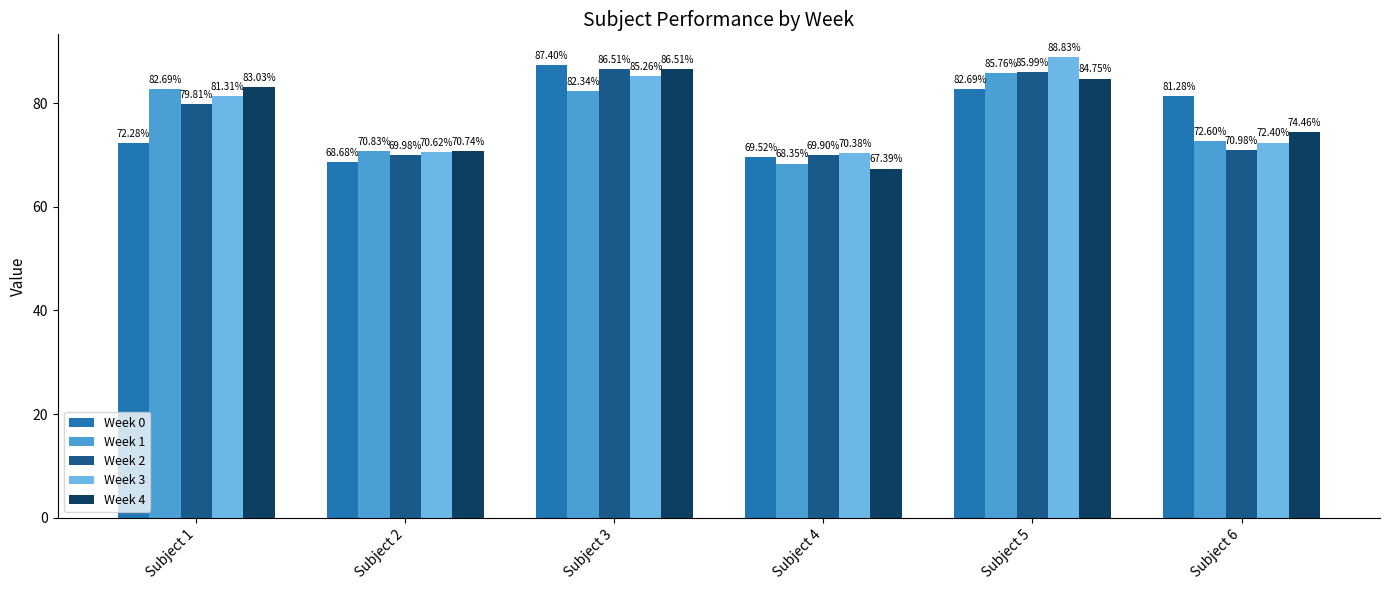

The Week 1 series shows 45.7 at Subject 4. True or false?

False